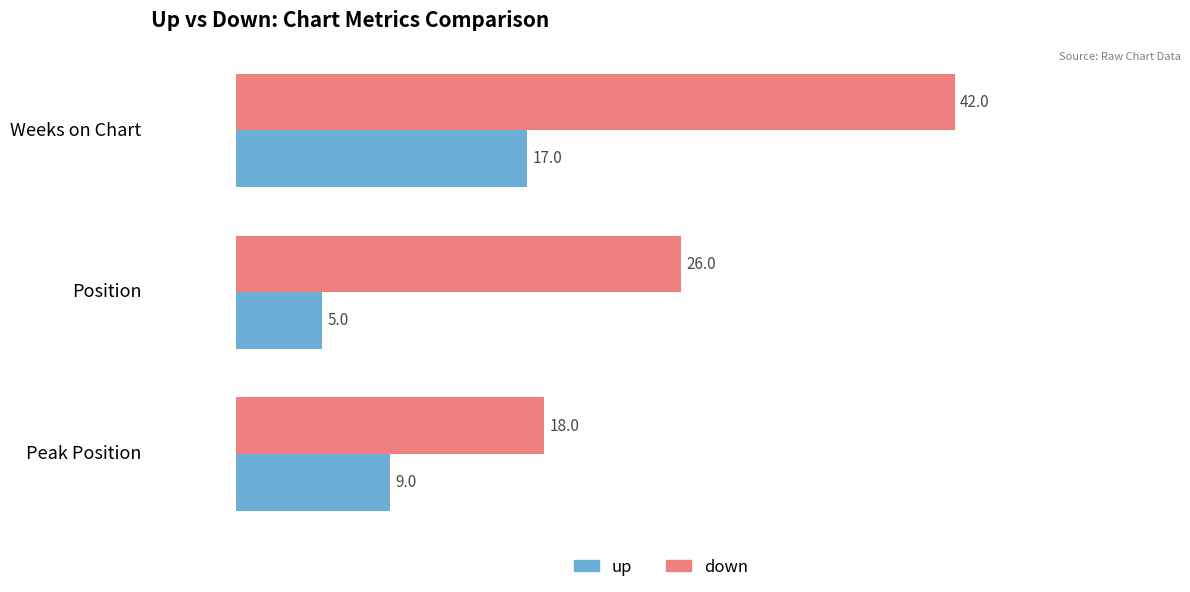

How many up values are between 5 and 17?

3